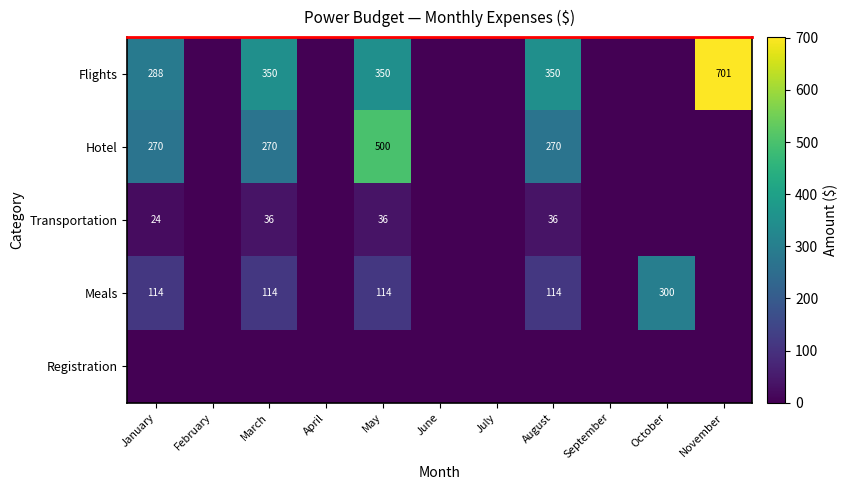

The value of Transportation at March is 36. True or false?

True